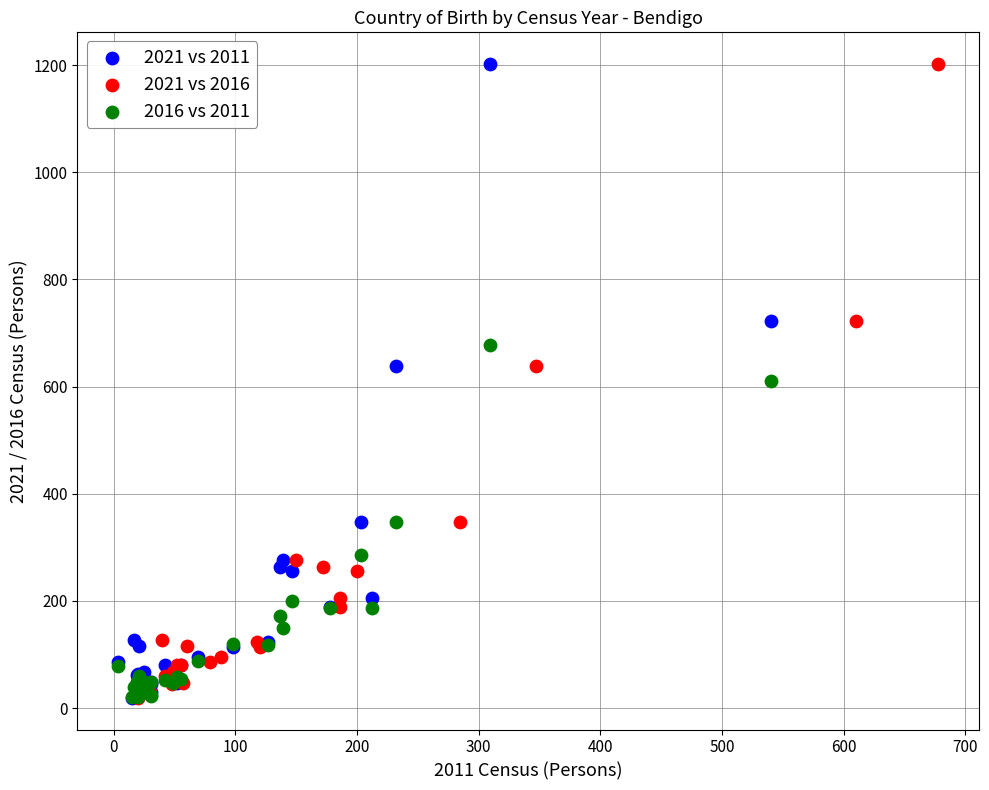

What are all the series names shown in the legend?

2021 vs 2011, 2021 vs 2016, 2016 vs 2011